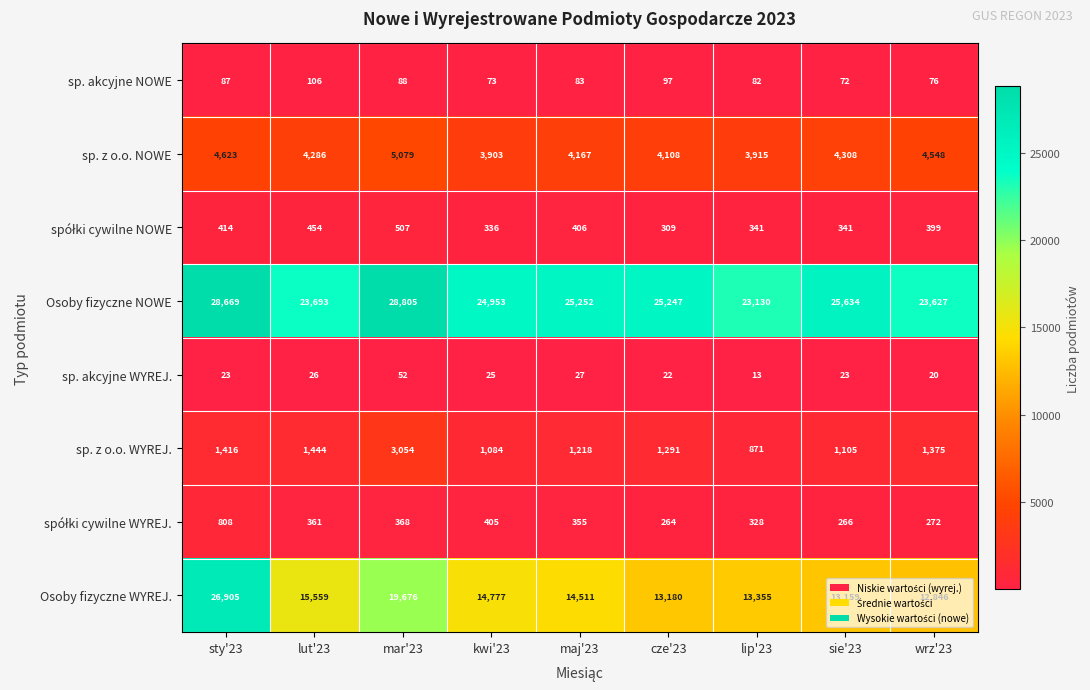

True or false: sp. akcyjne WYREJ. has a value of 20 at wrz'23.

True